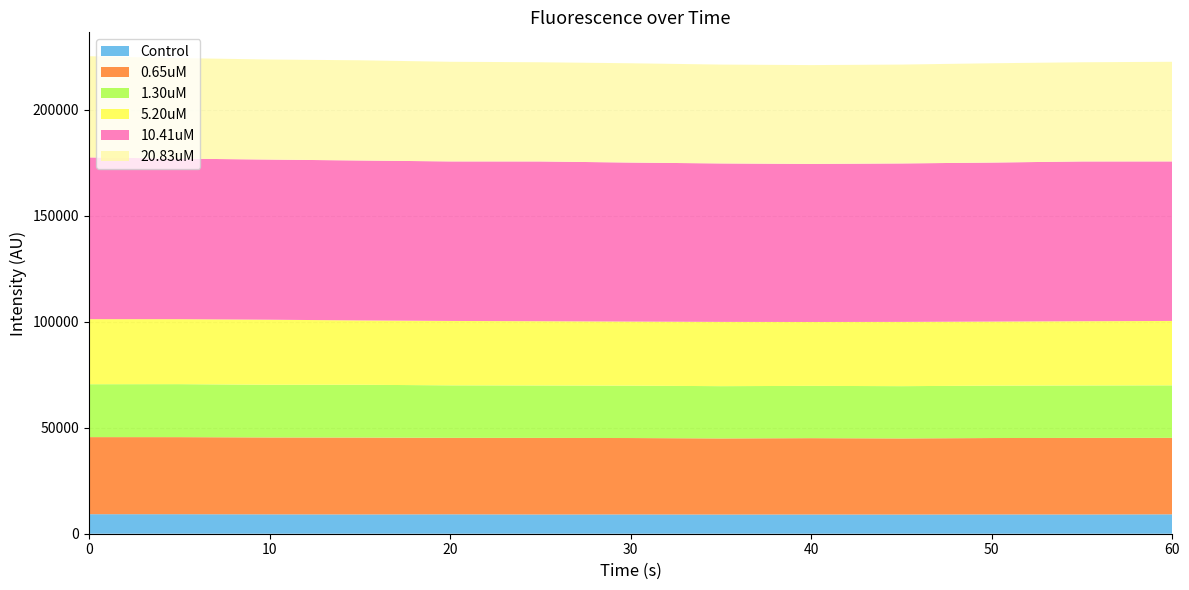

Reading left to right, extract all data points from this chart.

Control: 0=9213.9	5=9204.0	10=9134.8	15=9092.9	20=9150.4	25=9069.5	30=9093.4	35=9046.2	40=9070.6	45=9046.2	50=9093.4	55=9069.5	60=9150.4
0.65uM: 0=36376.5	5=36373.6	10=36294.2	15=36289.0	20=36092.8	25=36150.9	30=36061.8	35=35916.9	40=36026.2	45=35916.9	50=36061.8	55=36150.9	60=36092.8
1.30uM: 0=24967.8	5=25010.5	10=24880.2	15=24916.3	20=24781.8	25=24745.7	30=24722.1	35=24677.2	40=24678.9	45=24677.2	50=24722.1	55=24745.7	60=24781.8
5.20uM: 0=30700.8	5=30657.2	10=30693.1	15=30359.8	20=30390.5	25=30330.1	30=30242.4	35=30328.7	40=30148.1	45=30328.7	50=30242.4	55=30330.1	60=30390.5
10.41uM: 0=76333.6	5=75778.1	10=75571.4	15=75481.0	20=75282.2	25=75387.2	30=75041.0	35=74778.7	40=74591.6	45=74778.7	50=75041.0	55=75387.2	60=75282.2
20.83uM: 0=47760.8	5=47460.2	10=47214.2	15=47296.8	20=47028.8	25=46817.7	30=46868.0	35=46661.8	40=46650.0	45=46661.8	50=46868.0	55=46817.7	60=47028.8